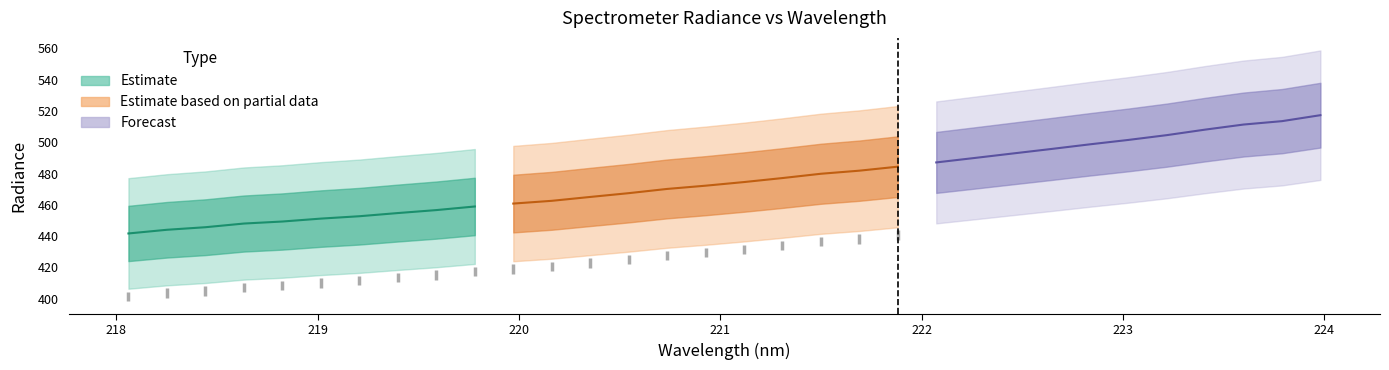

True or false: x has more than 0 interior local peaks.

False